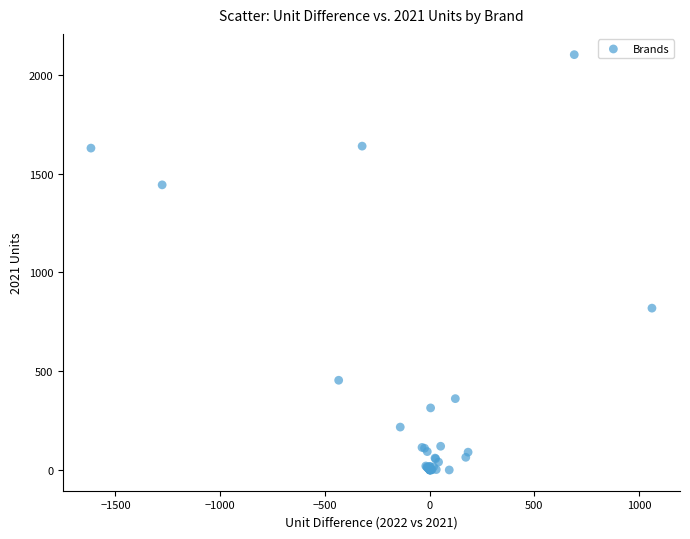

What Y value in the scatter plot is closest to 1051?

819